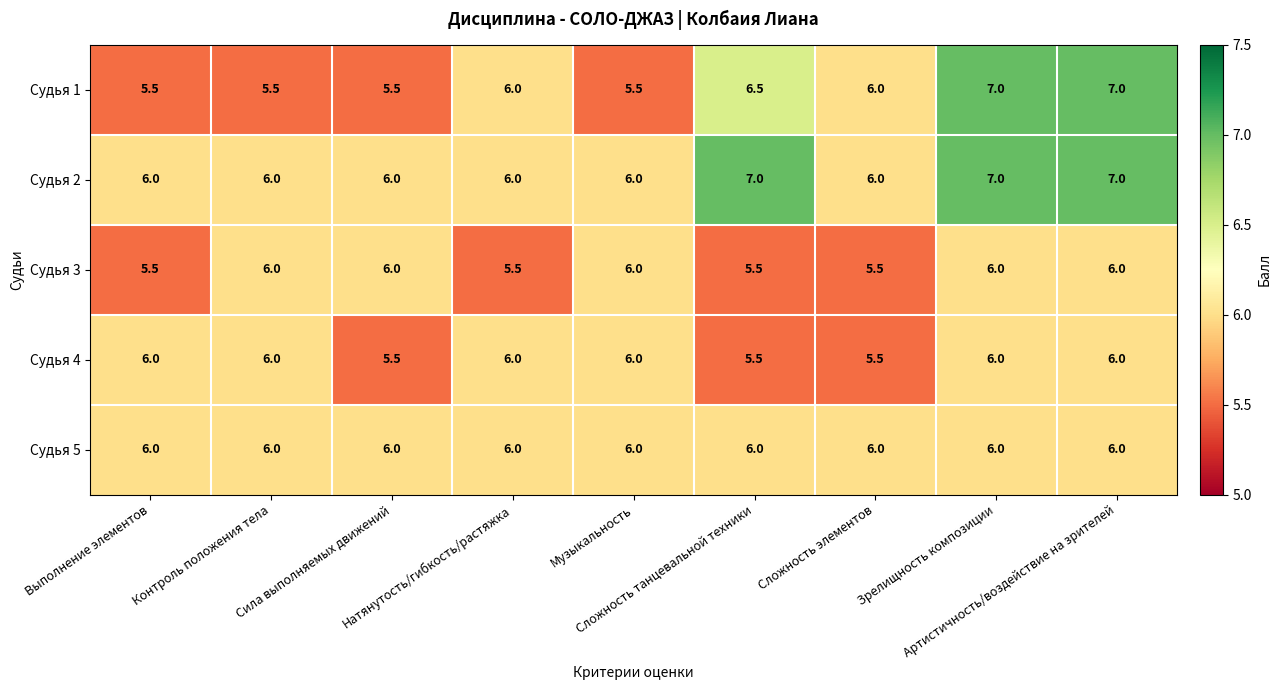

At how many categories does at least one series exceed 5?

9